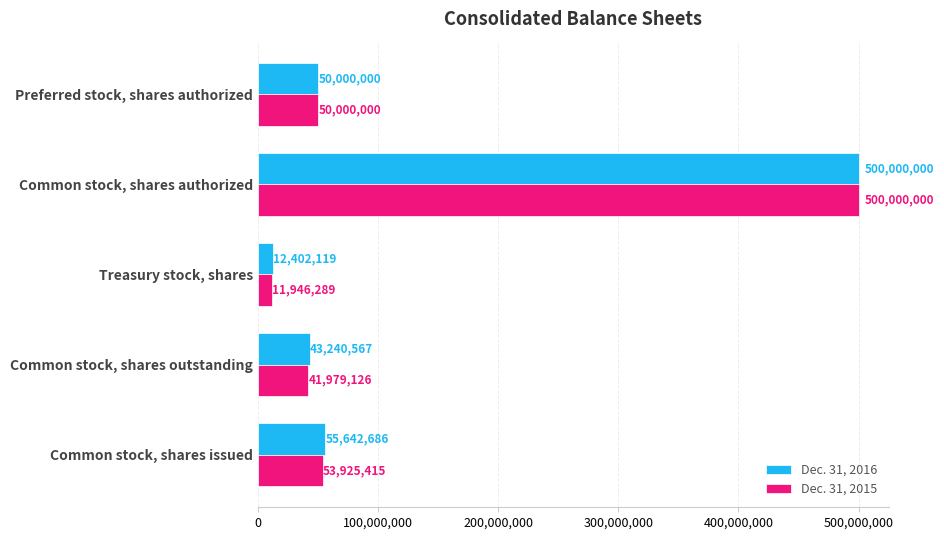

How many categories are shown in the chart?

5